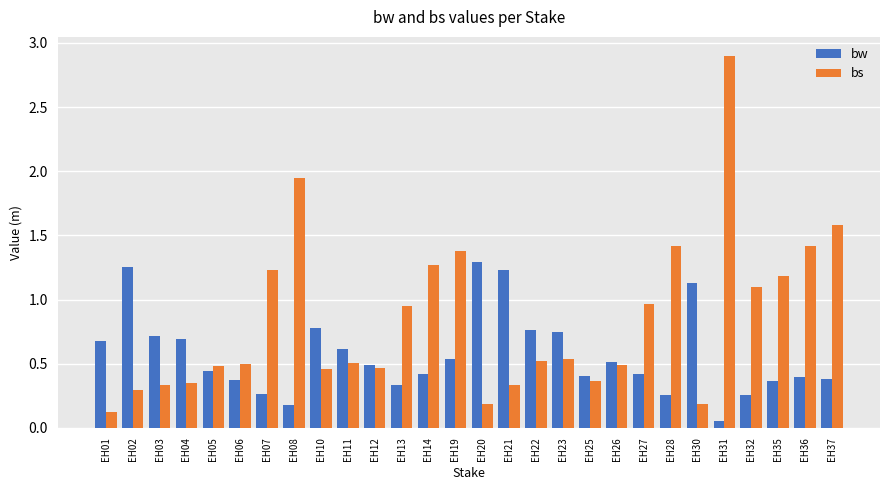

The bs series shows 2.0 at EH14. True or false?

False